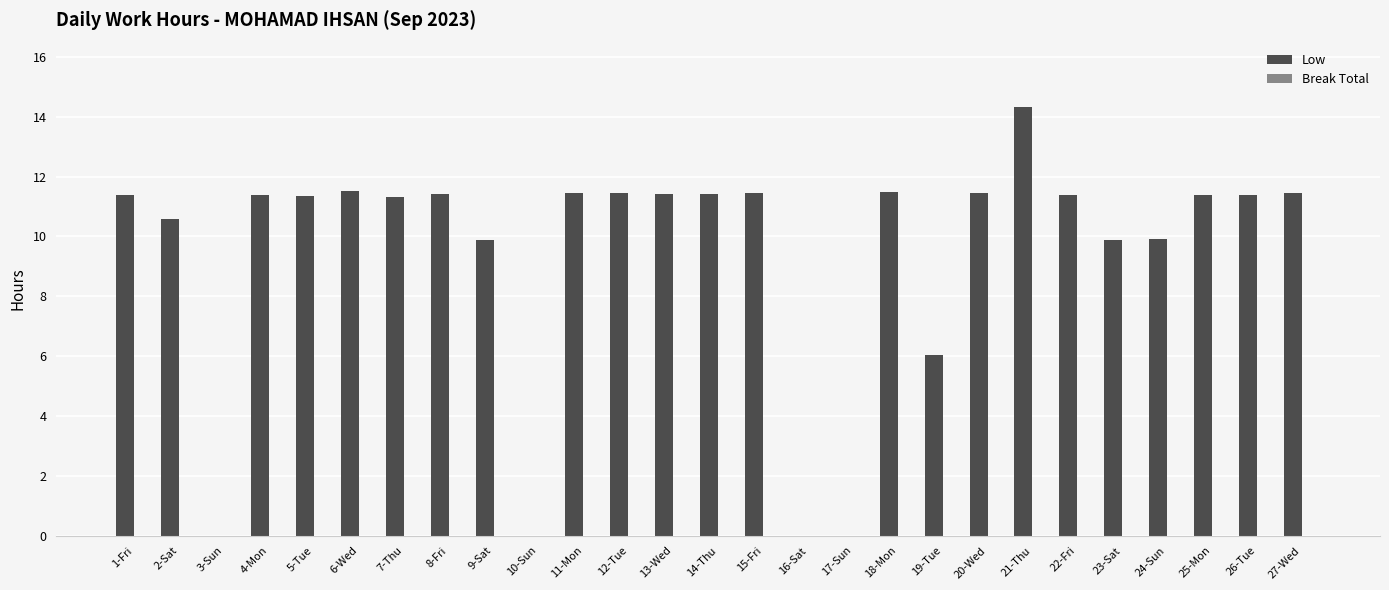

Approximately how many times larger is the value at 11-Mon compared to 25-Mon?

1.0